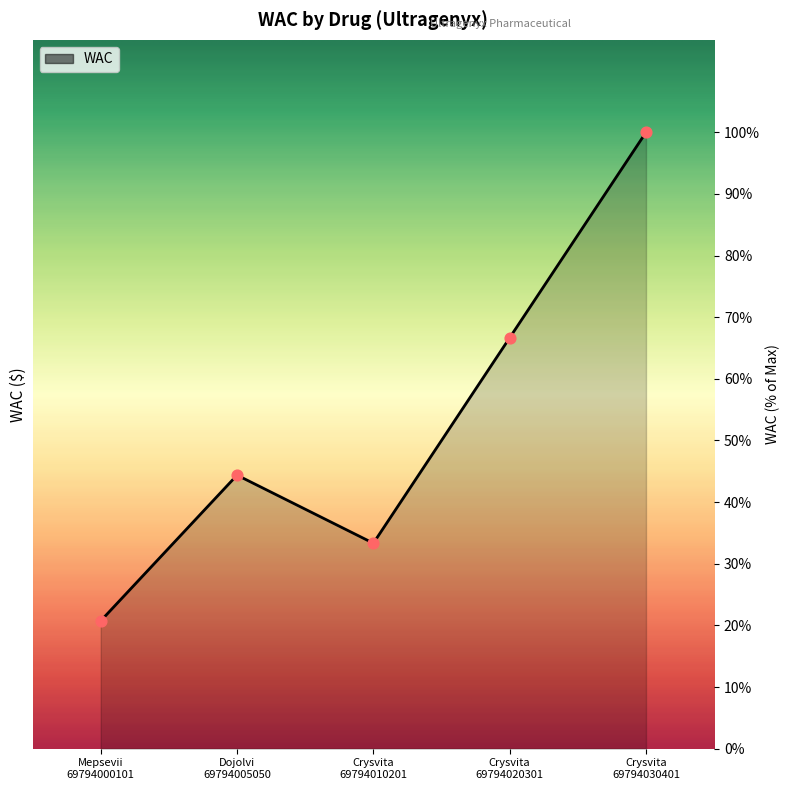

Which has a higher value, Crysvita
69794010201 or Crysvita
69794020301?

Crysvita
69794020301